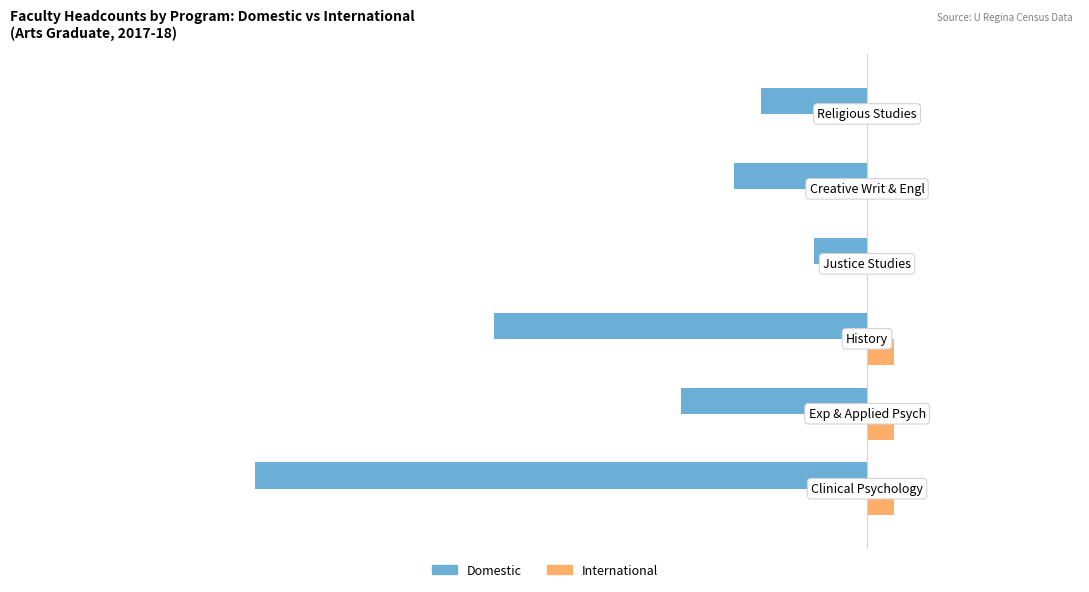

What is the sum of all Domestic values?

-55